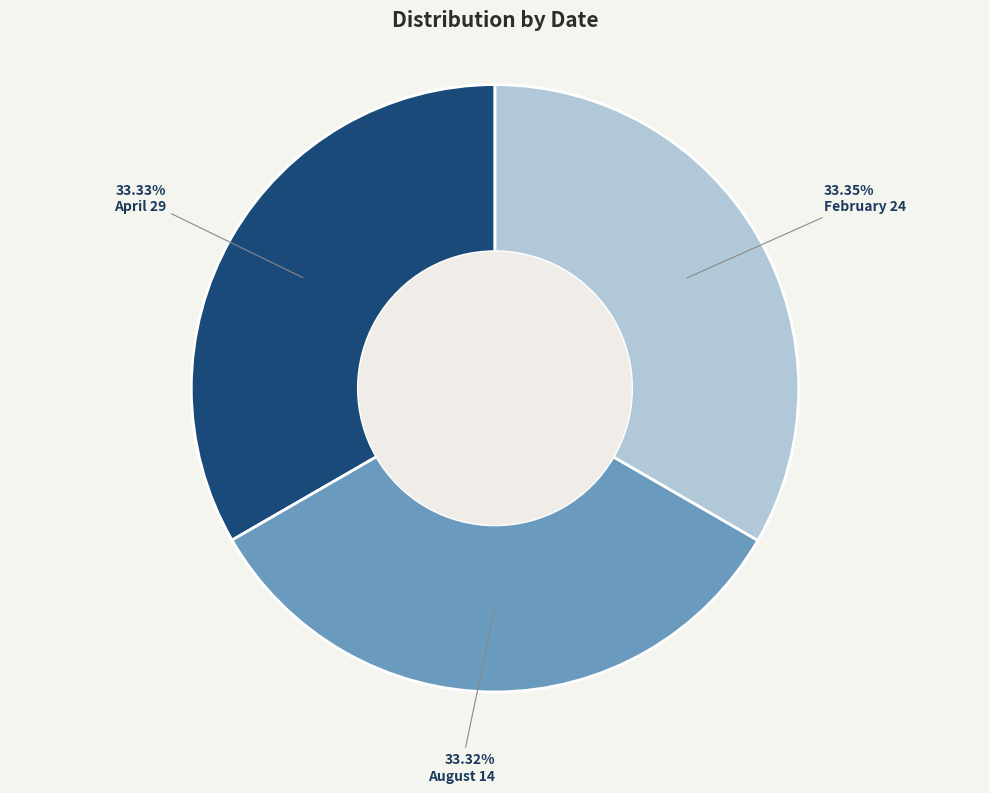

Is there any slice that represents more than half of the pie?

No